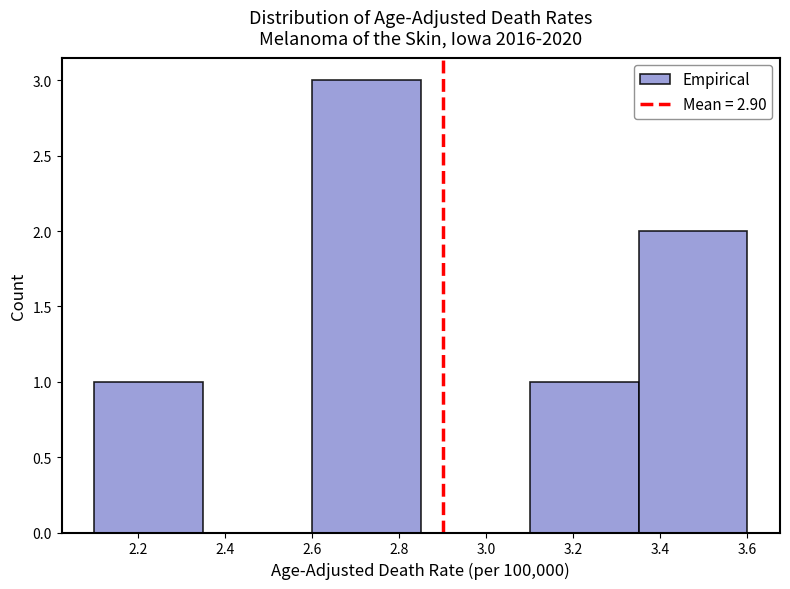

Over which range of the x-axis is the bar tallest?

2.60 to 2.85